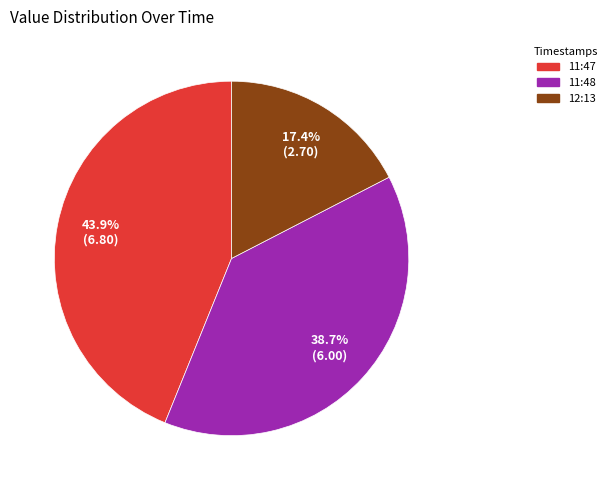

How many segments does this pie chart have?

3